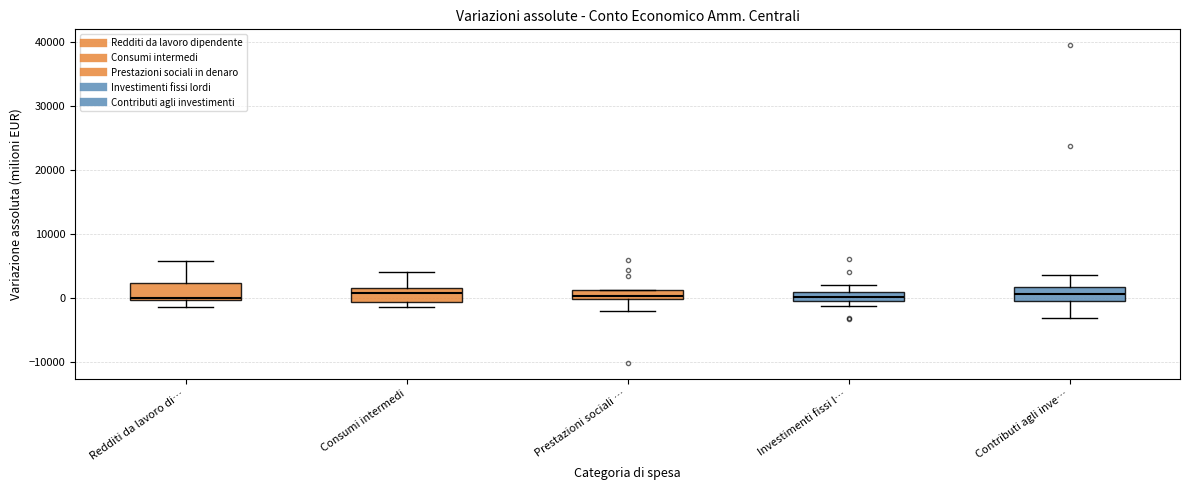

Where does the lower whisker of the box for Redditi da lavoro di… end on the y-axis? The values are not printed on the chart, so give them approximately, as read against the axis.

-1000